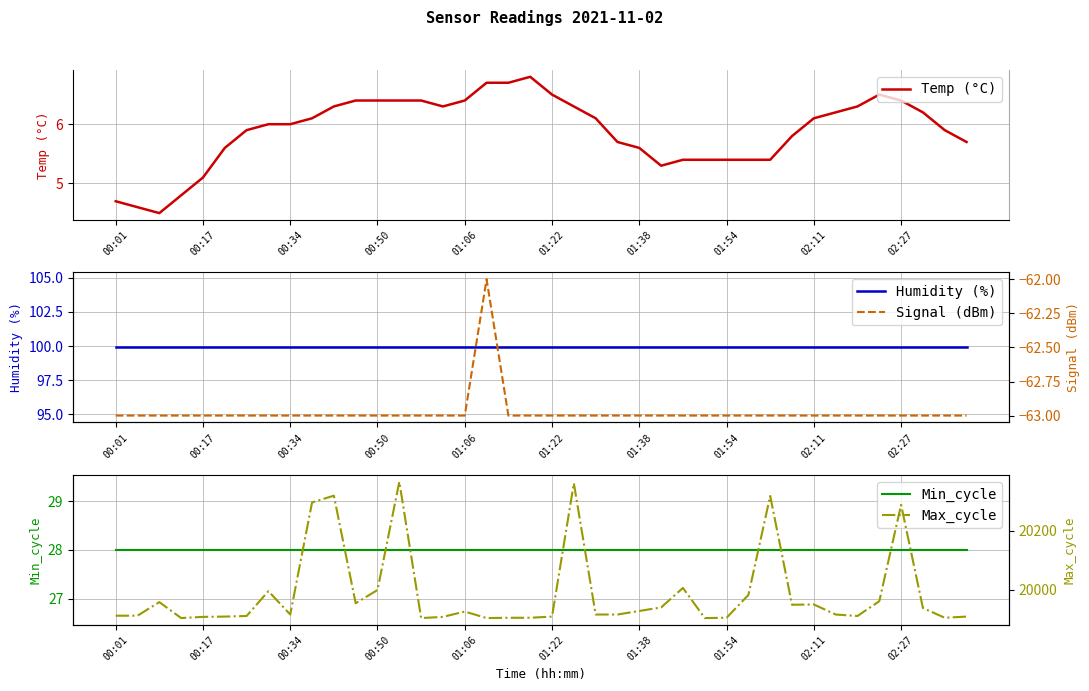

At which label is Temp (°C) closest to 5?

00:17